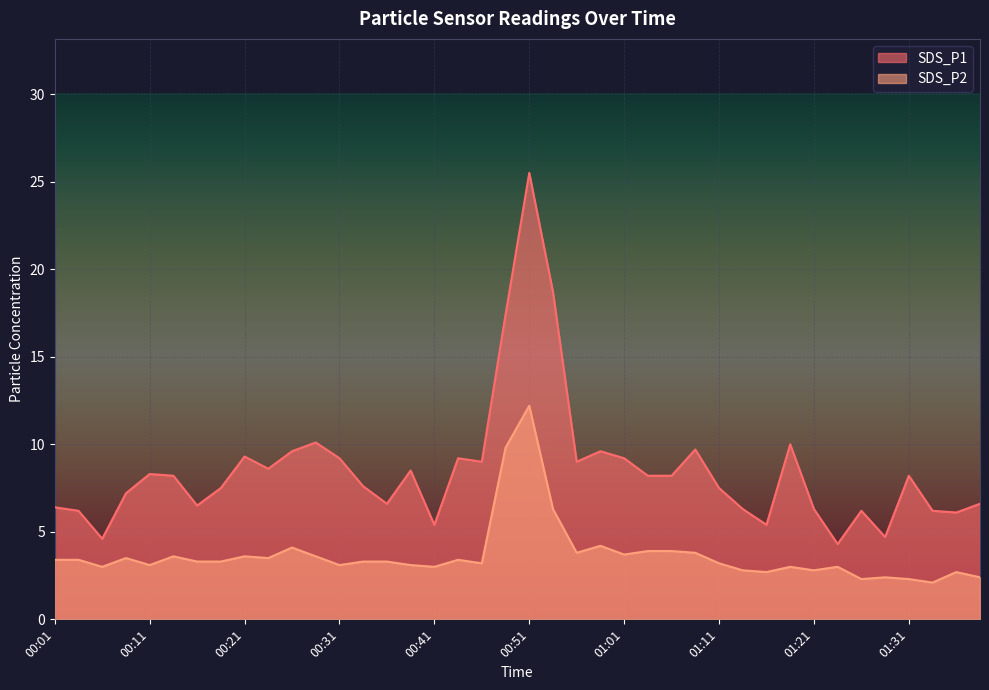

How many values in the SDS_P2 series are below 3?

9